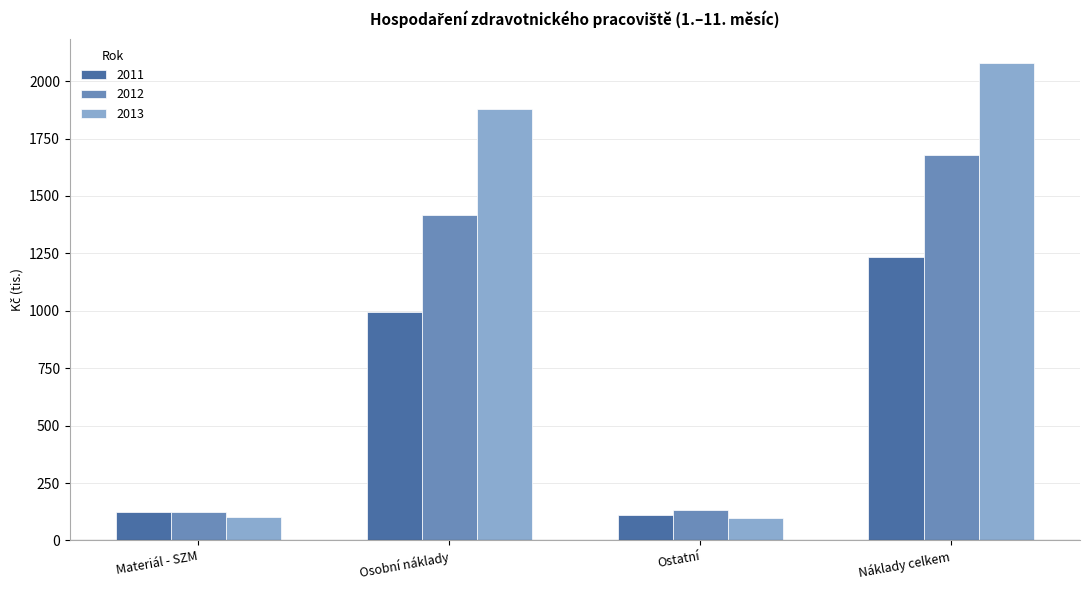

Which series has the widest spread of values?

2013